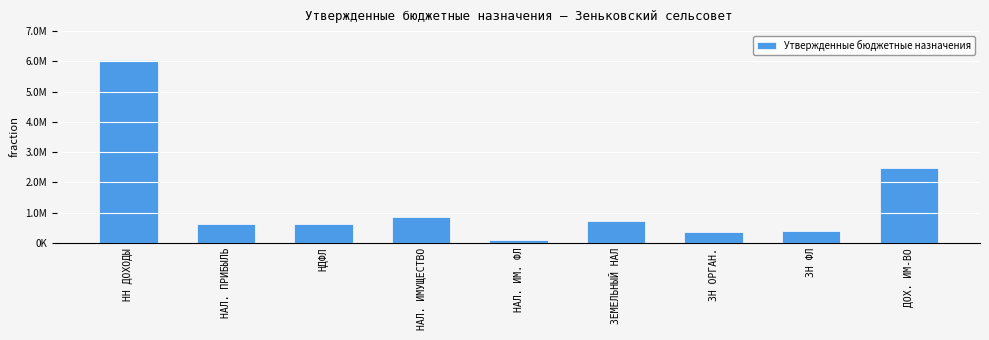

What is the change in value from НН ДОХОДЫ to ЗН ФЛ?

-5651969.1